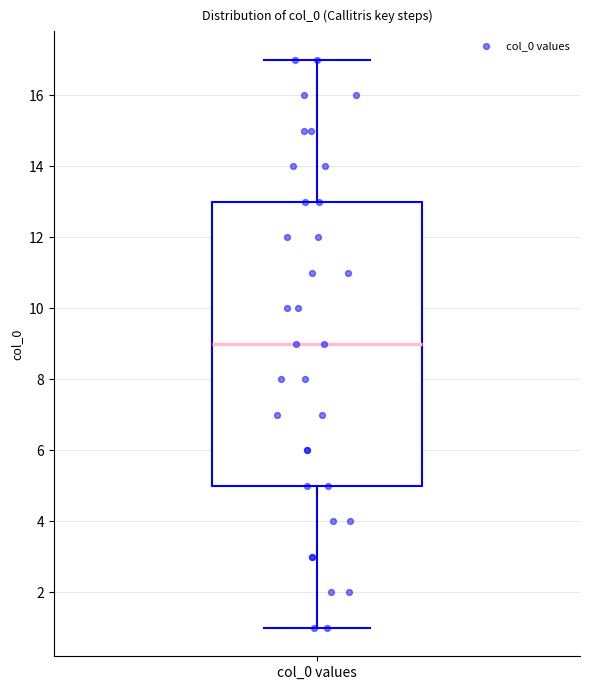

Read this box plot against the y-axis: the position of the median line, the range covered by the box, and the ends of both whiskers. The values are not printed on the chart, so give them approximately, as read against the axis.

median 9, box 5 to 13, whiskers 1 to 17